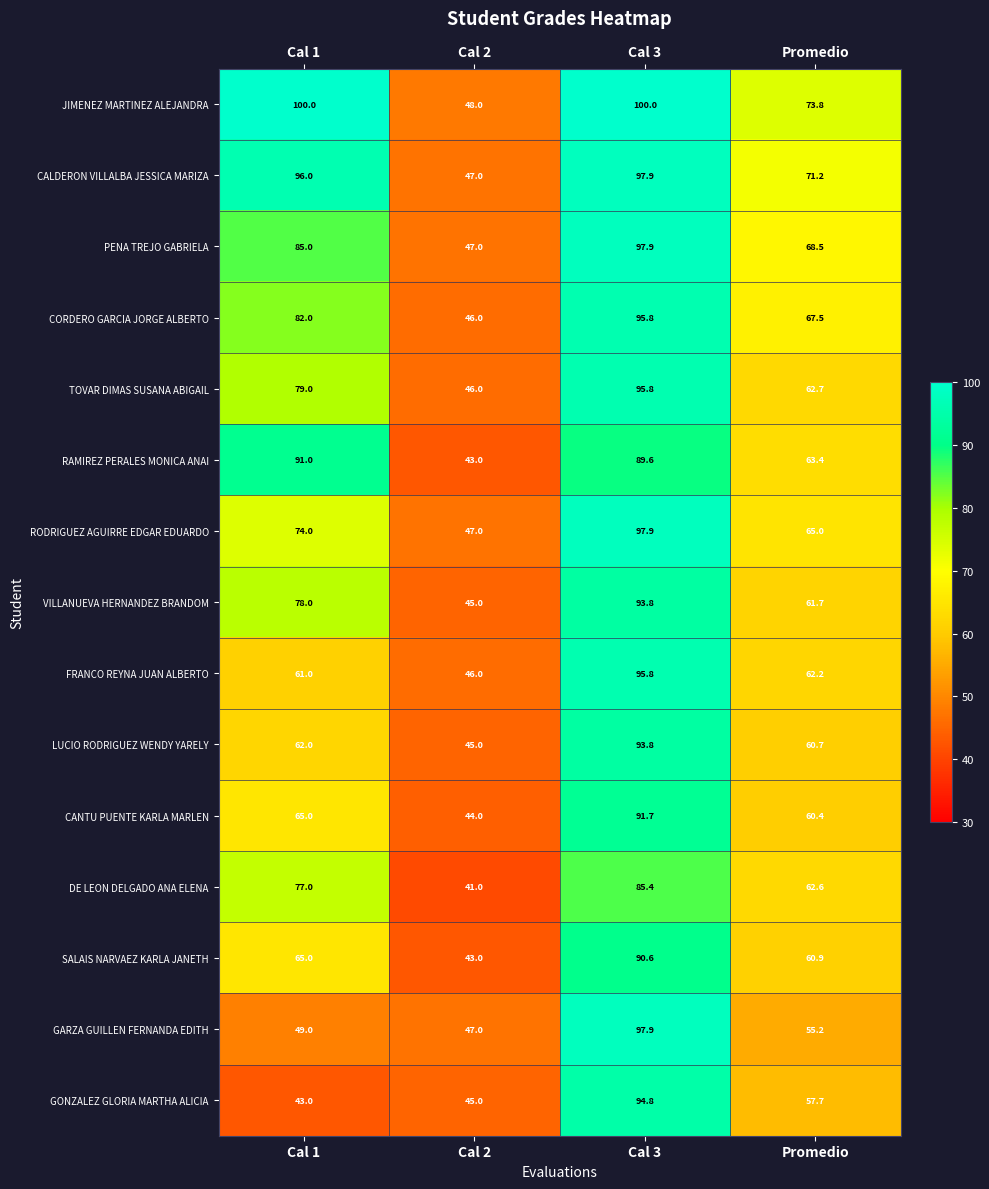

What is the difference between the FRANCO REYNA JUAN ALBERTO values at Cal 3 and Cal 1?

34.8